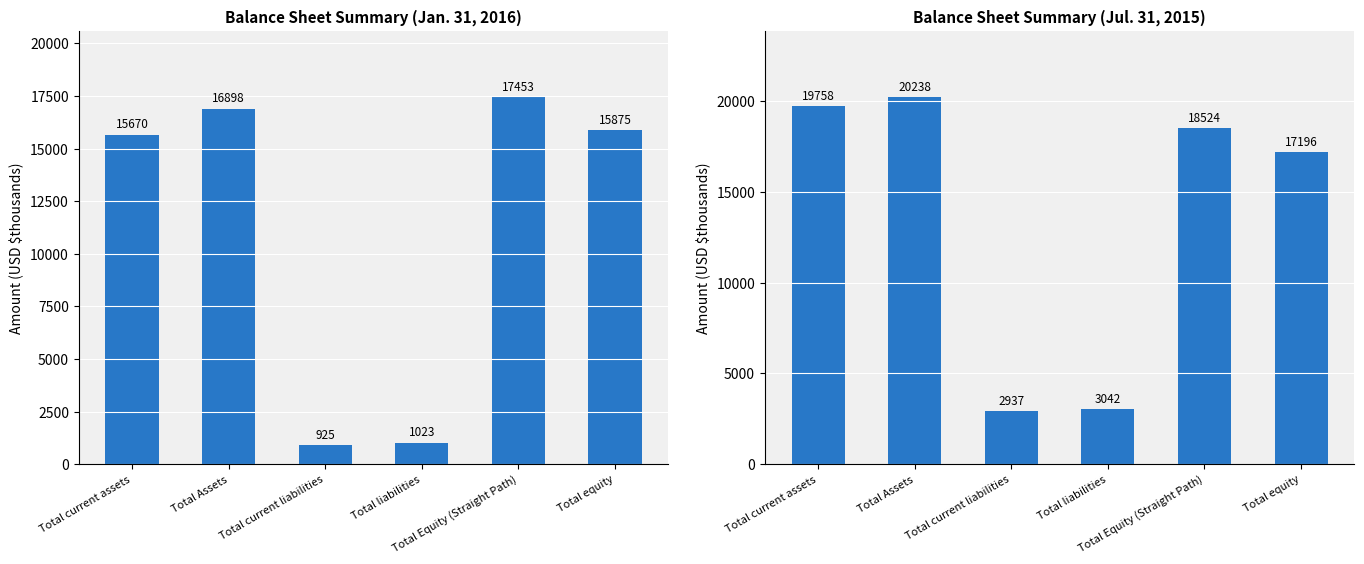

What are all the series names shown in the legend?

Jan. 31, 2016, Jul. 31, 2015